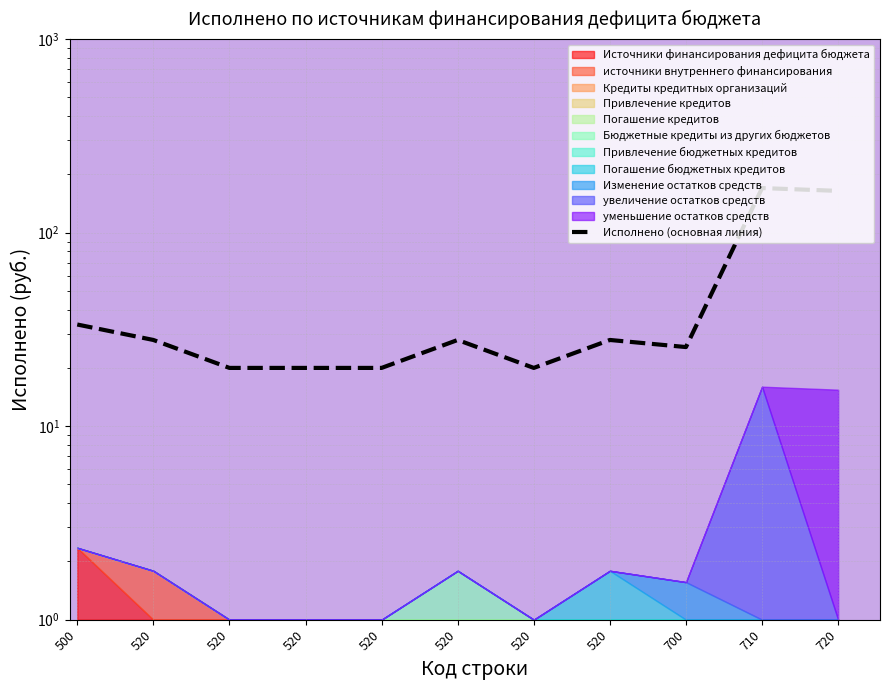

Reading left to right, list all the values displayed in this chart.

33.5	27.9	20.0	20.0	20.0	27.9	20.0	27.9	25.6	170.0	164.4